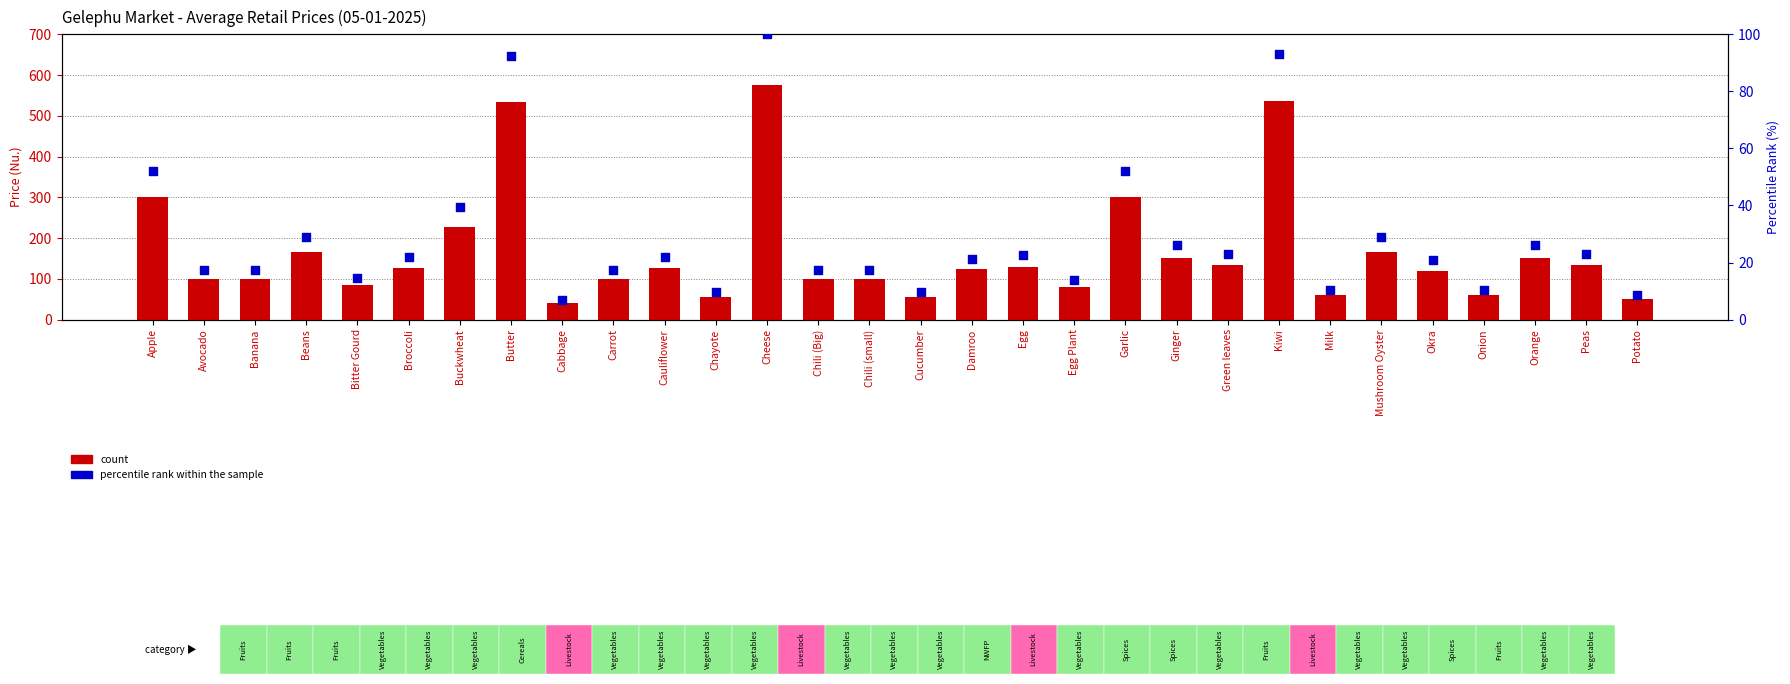

At how many categories does at least one series exceed 302?

3